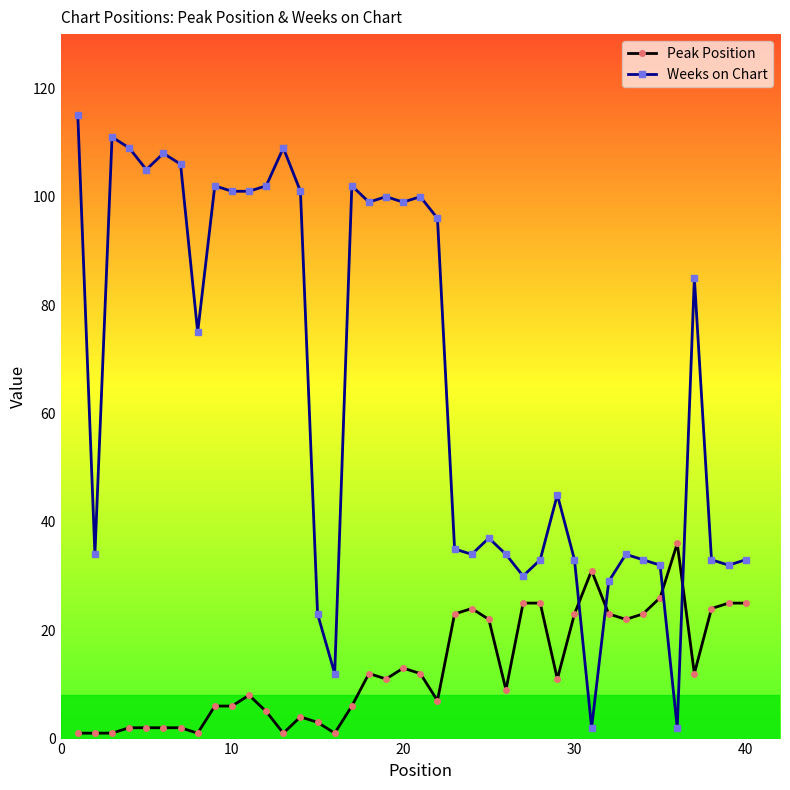

Rank the series by their average value, from highest to lowest.

Weeks on Chart, Peak Position